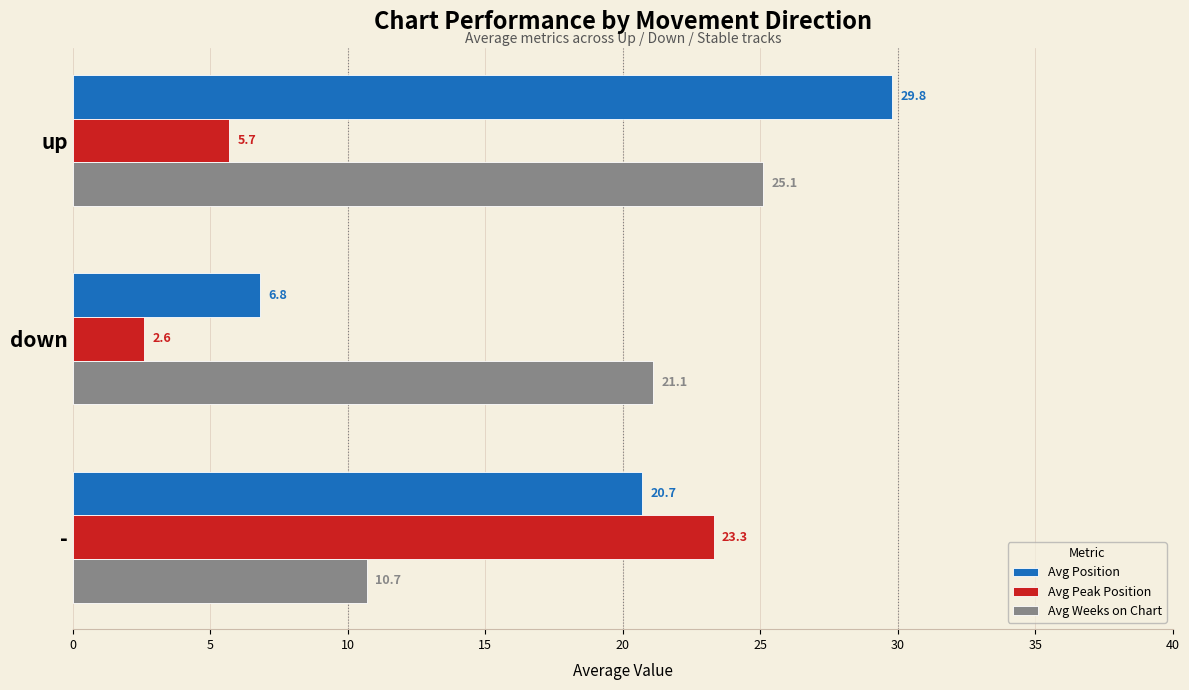

At which category is the sum across all series the highest?

up